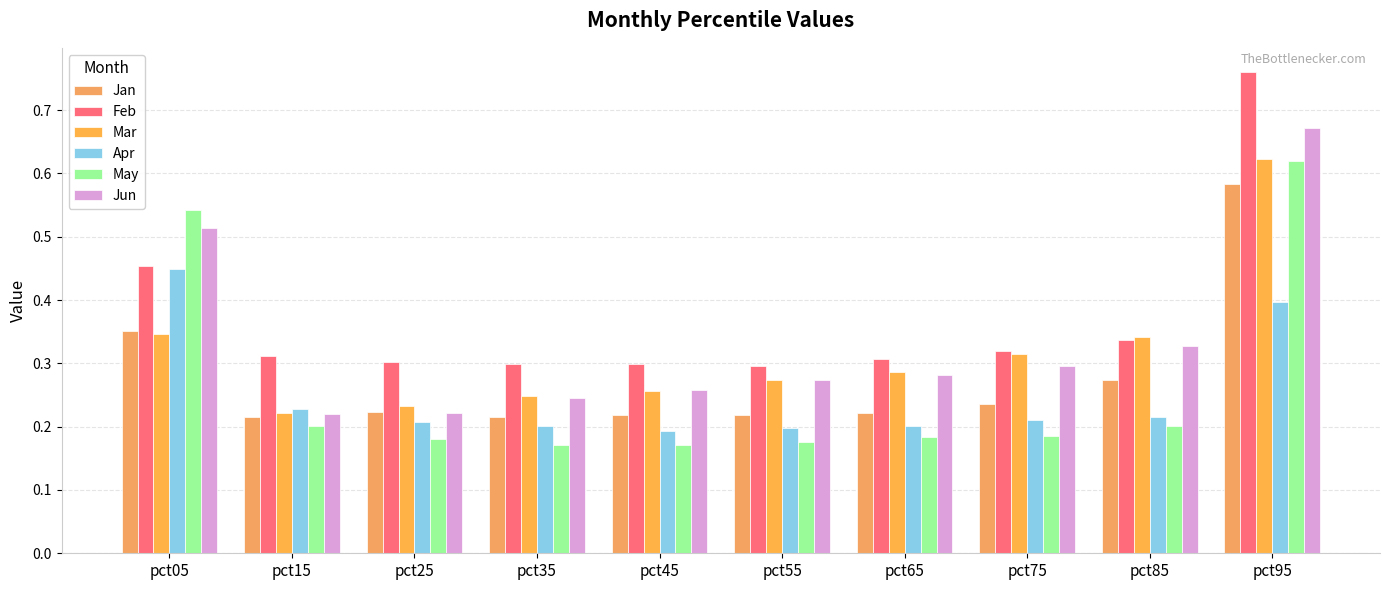

Which category has the lowest value in the Jun series?

pct15